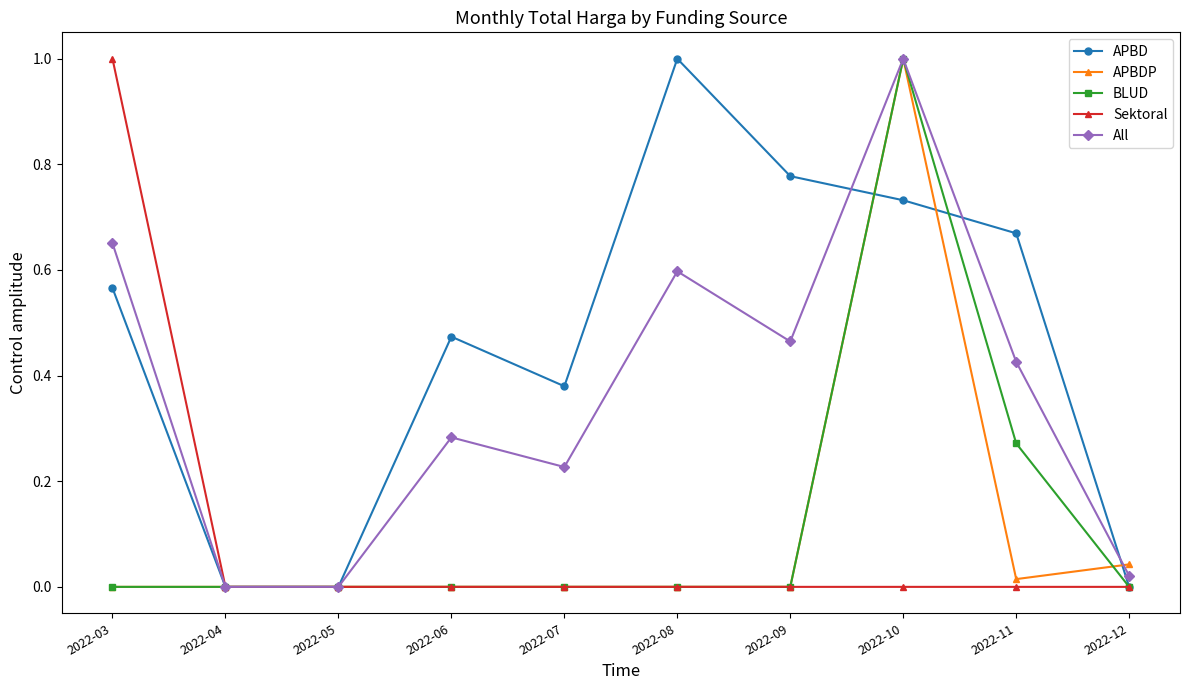

Where is the first local maximum for All?

2022-06